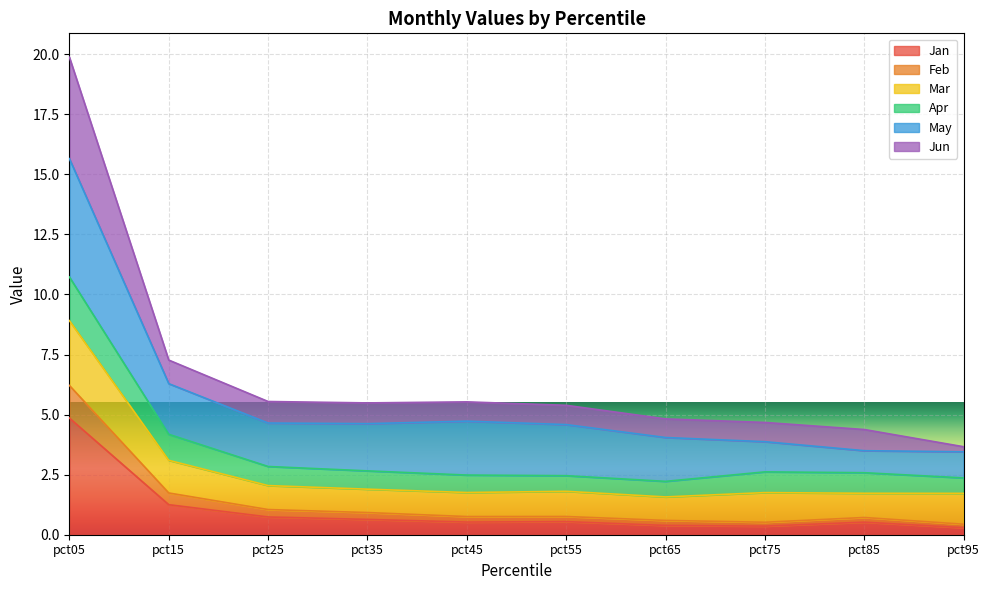

In Jun, how many points are higher than both neighbors (excluding endpoints)?

1